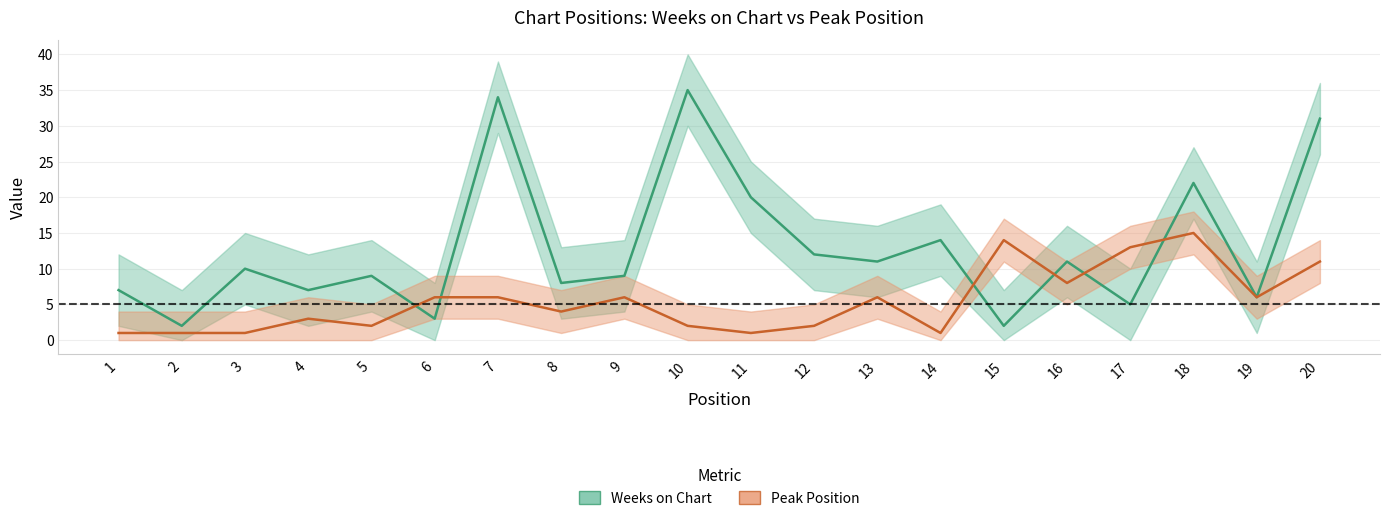

True or false: Peak Position has a value of 3 at 4.

True